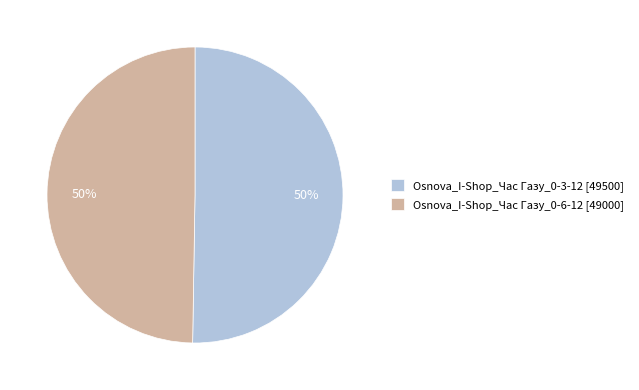

What is the ratio of the value at Osnova_I-Shop_Час Газу_0-6-12 [49000] to the value at Osnova_I-Shop_Час Газу_0-3-12 [49500]?

1.0